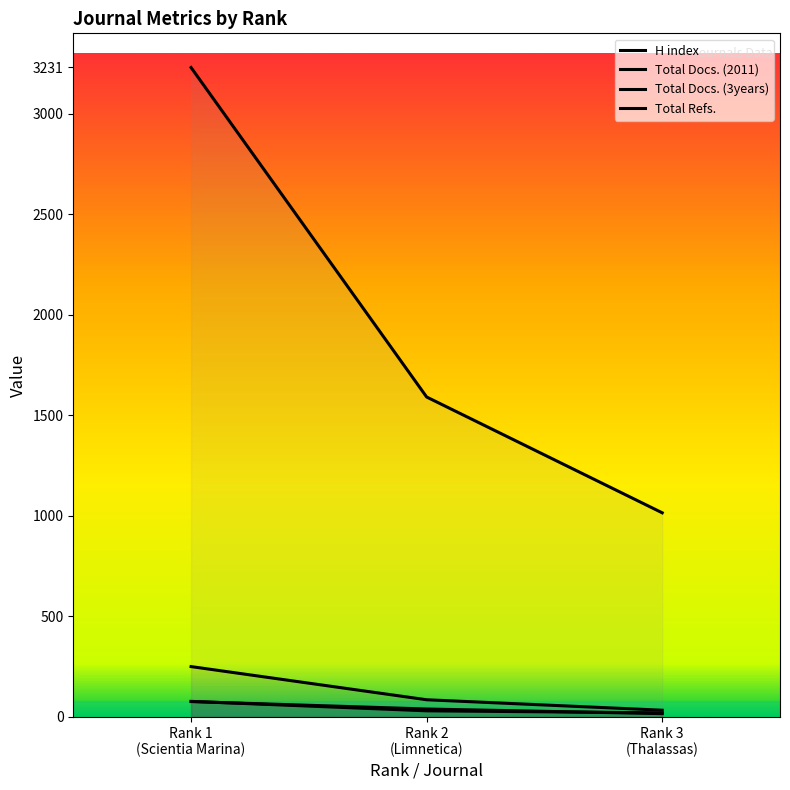

Between Rank 2 (Limnetica) and Rank 1 (Scientia Marina), which is larger?

Rank 1 (Scientia Marina)